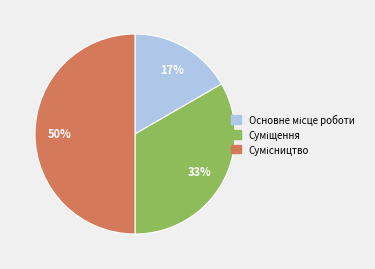

To the nearest percent, what is the average slice percentage?

33%